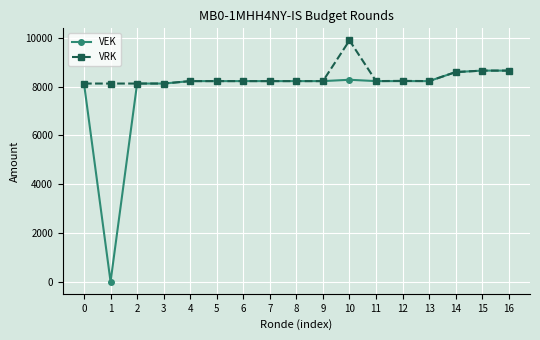

The value of VEK at 12 is 8225. True or false?

True